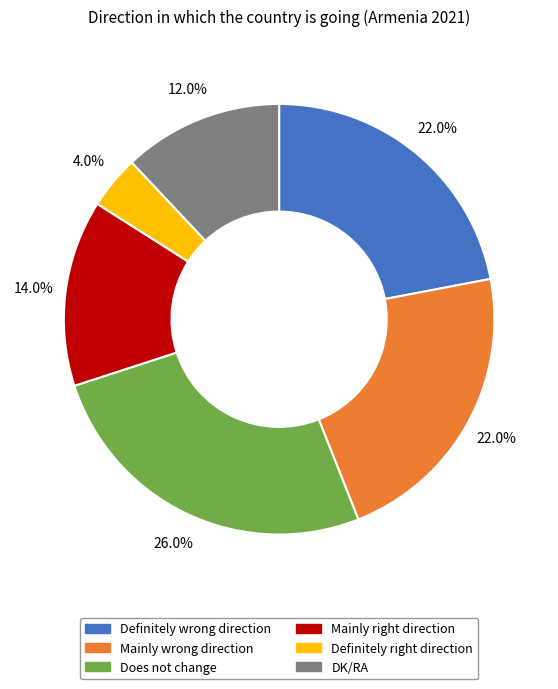

Is there any slice that represents more than half of the pie?

No